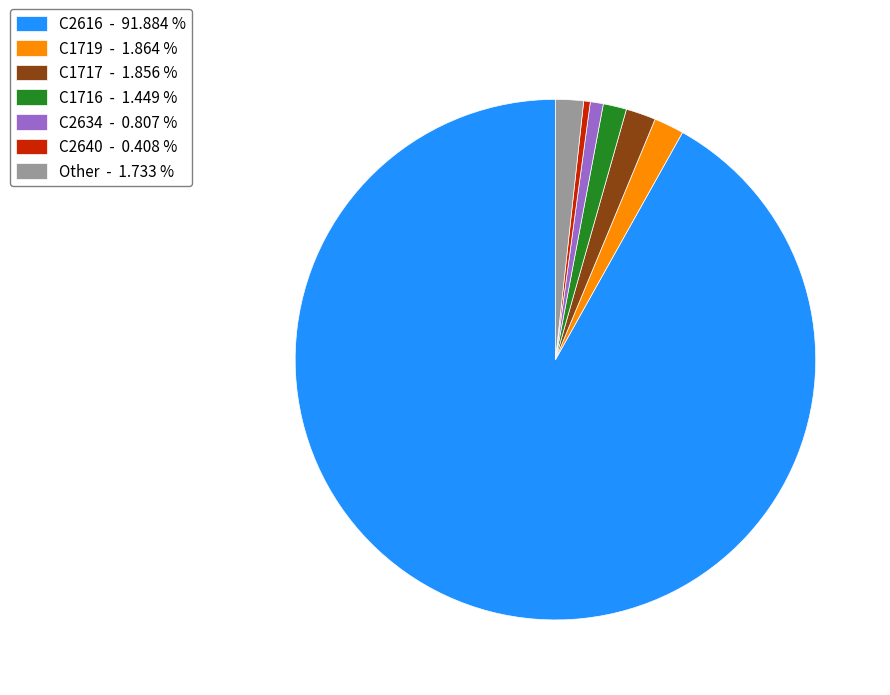

Which has a higher value, C2616 - 91.884 % or C2640 - 0.408 %?

C2616 - 91.884 %